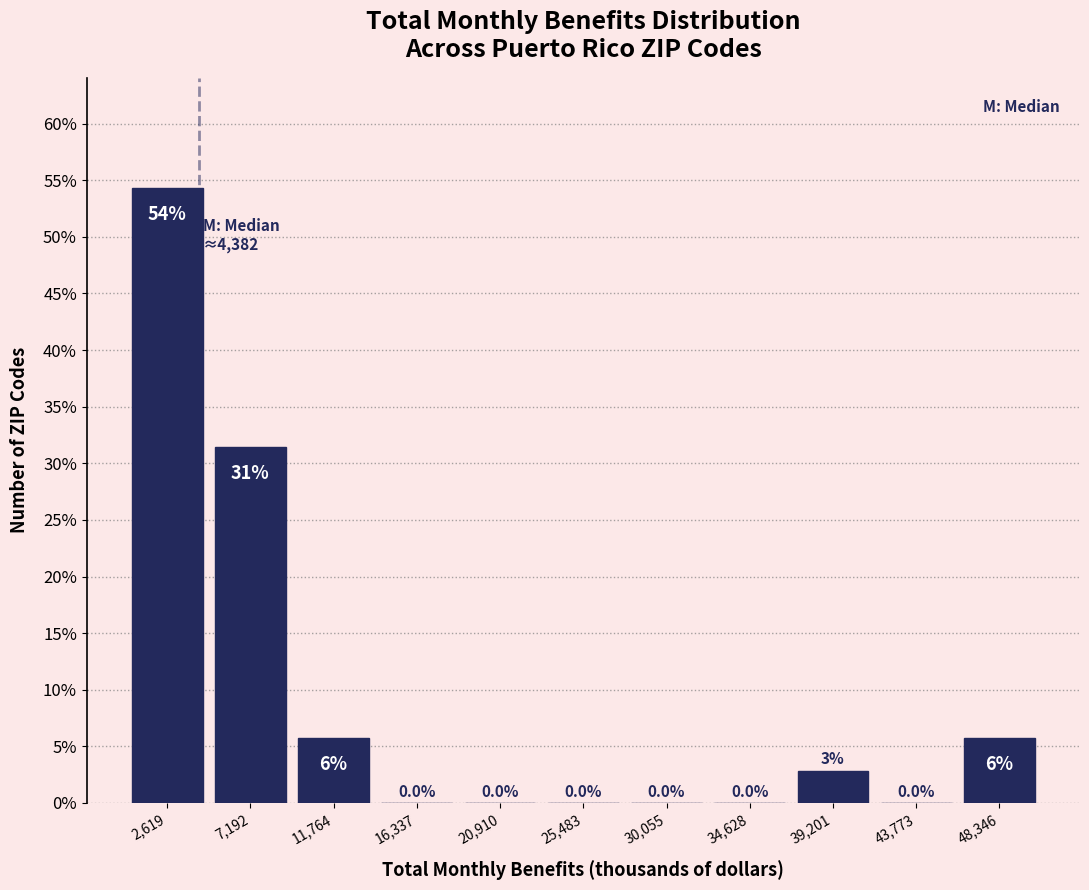

Which range on the x-axis has the tallest bar?

500 to 5000